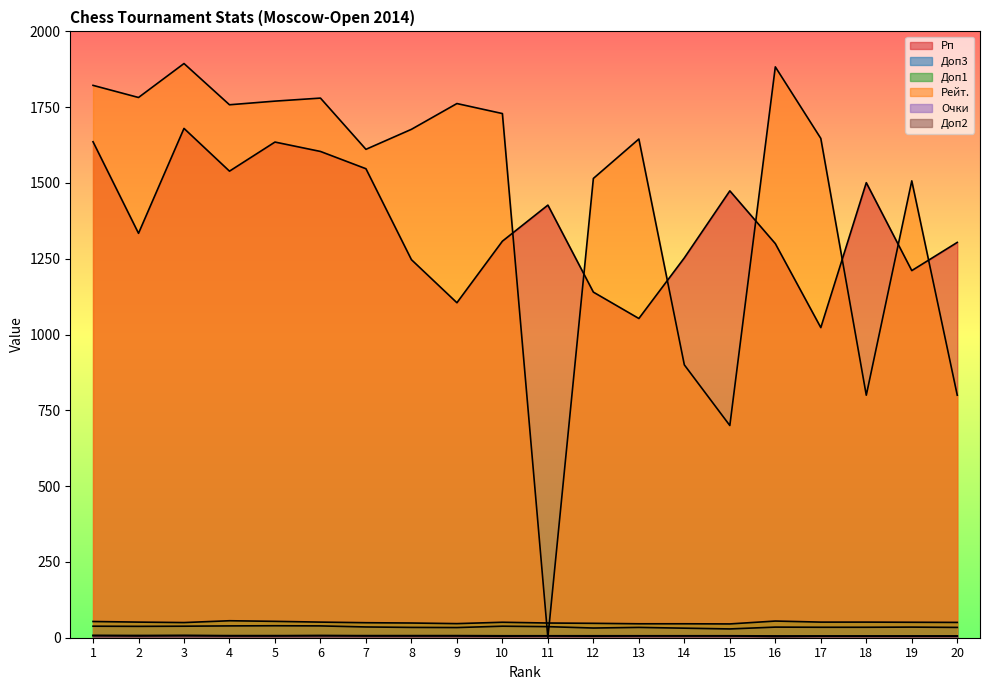

How many interior local peaks does the Доп1 series have?

3